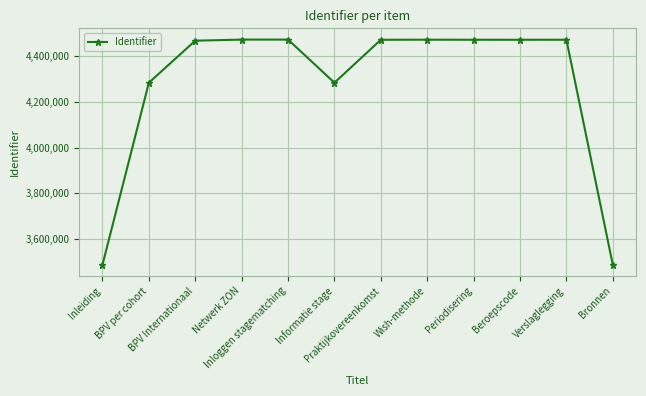

What is the change in value from Wish-methode to Bronnen?

-981625